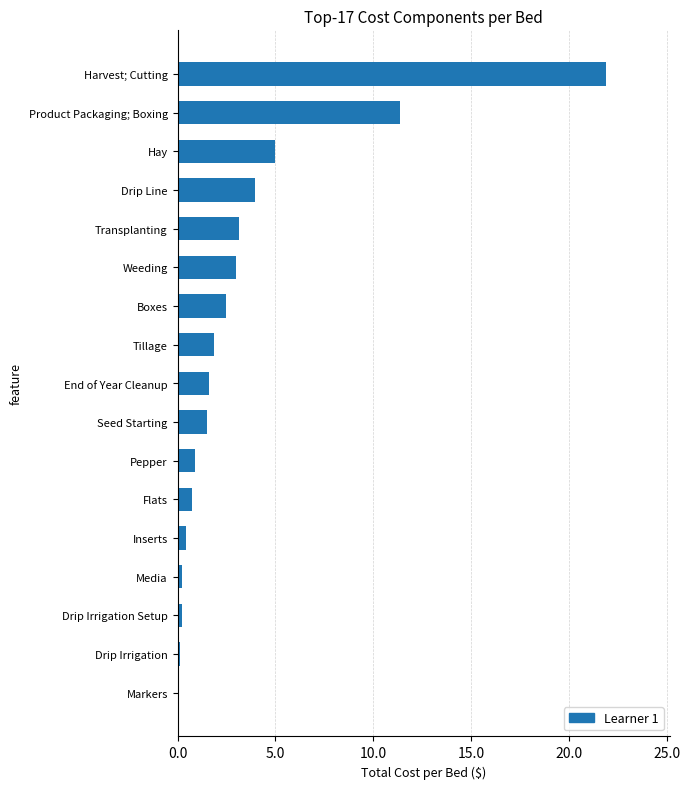

What is the change in value from Seed Starting to Drip Line?

+2.5